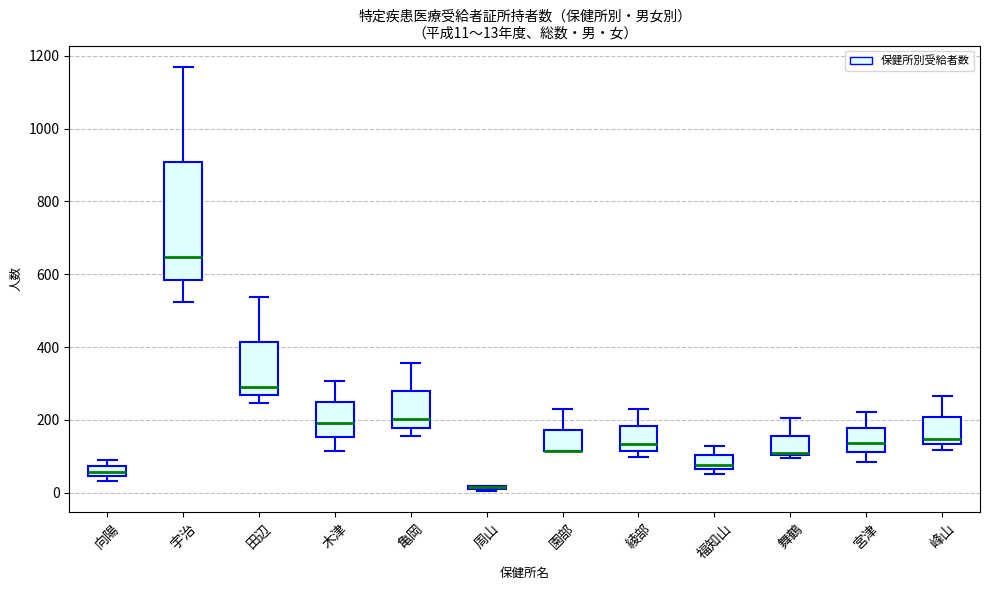

Which box is the tallest, from its lower edge to its upper edge?

宇治